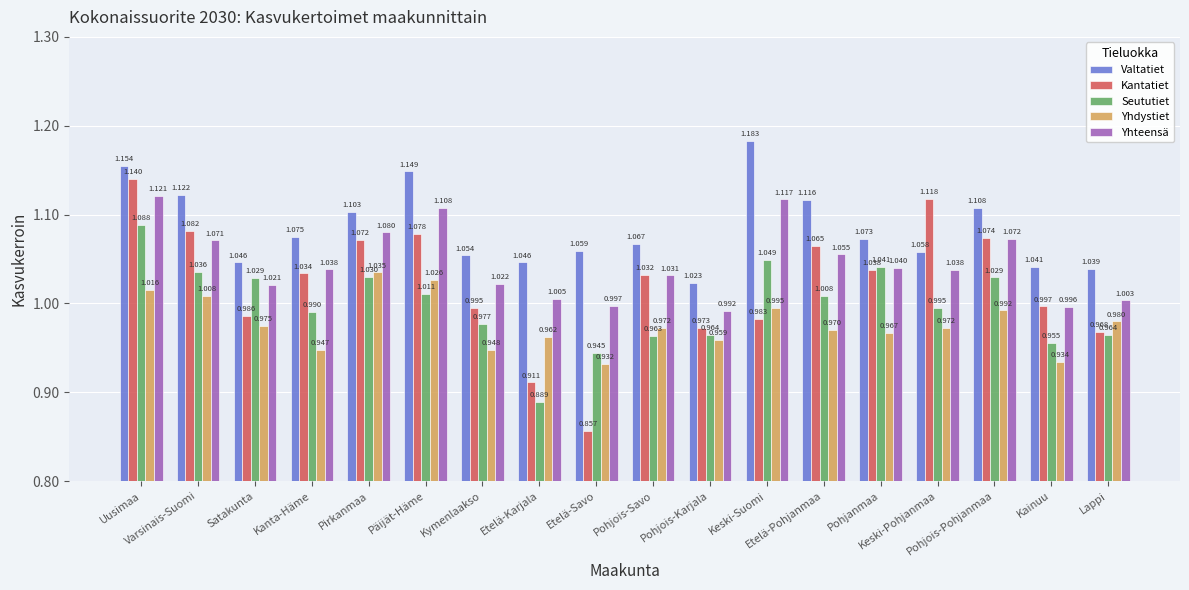

Which series has the largest range (max minus min)?

Kantatiet